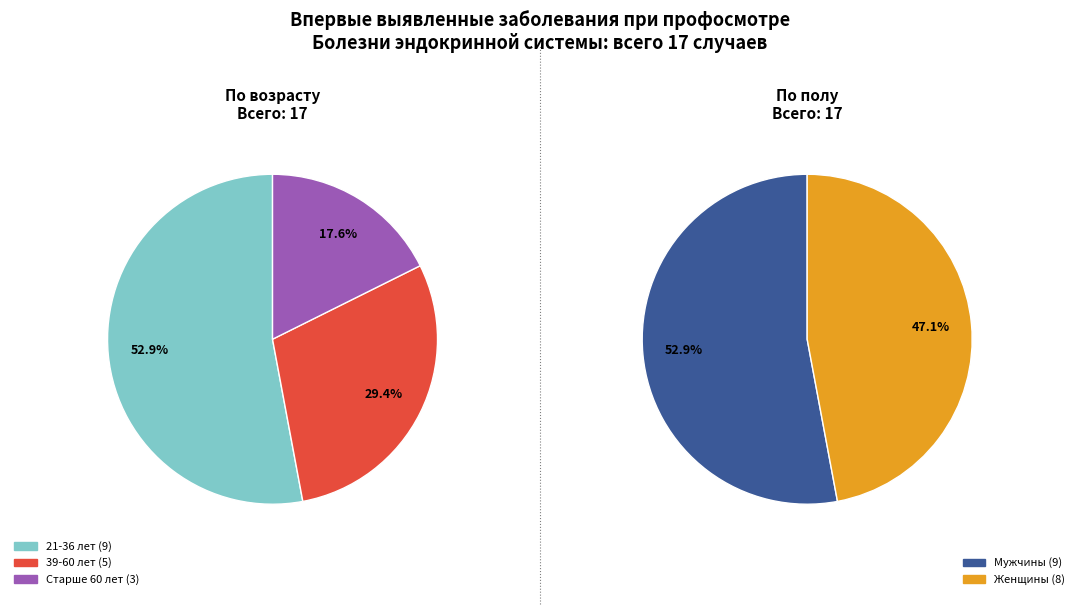

Does Болезни эндокринной системы (Е00-Е90) represent more than half of the total?

Yes